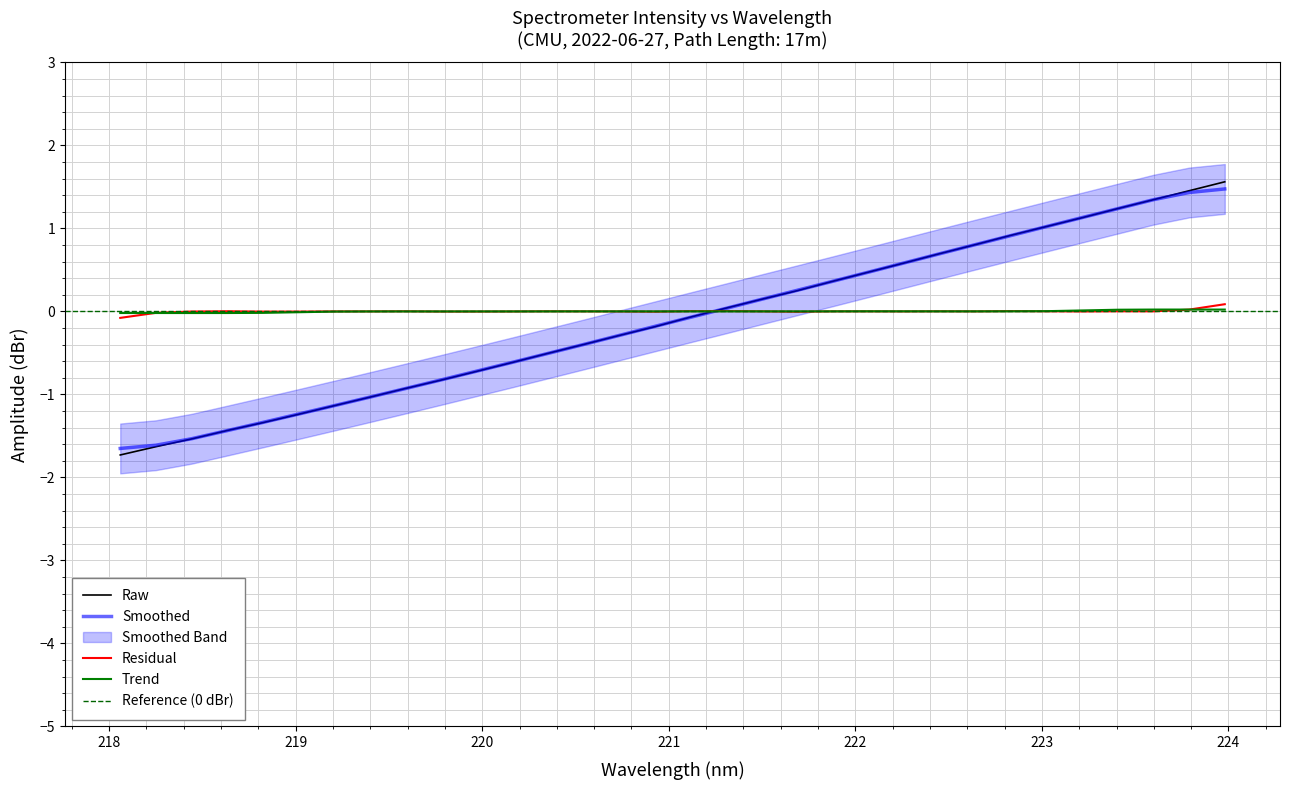

Count the number of values greater than 0.

15